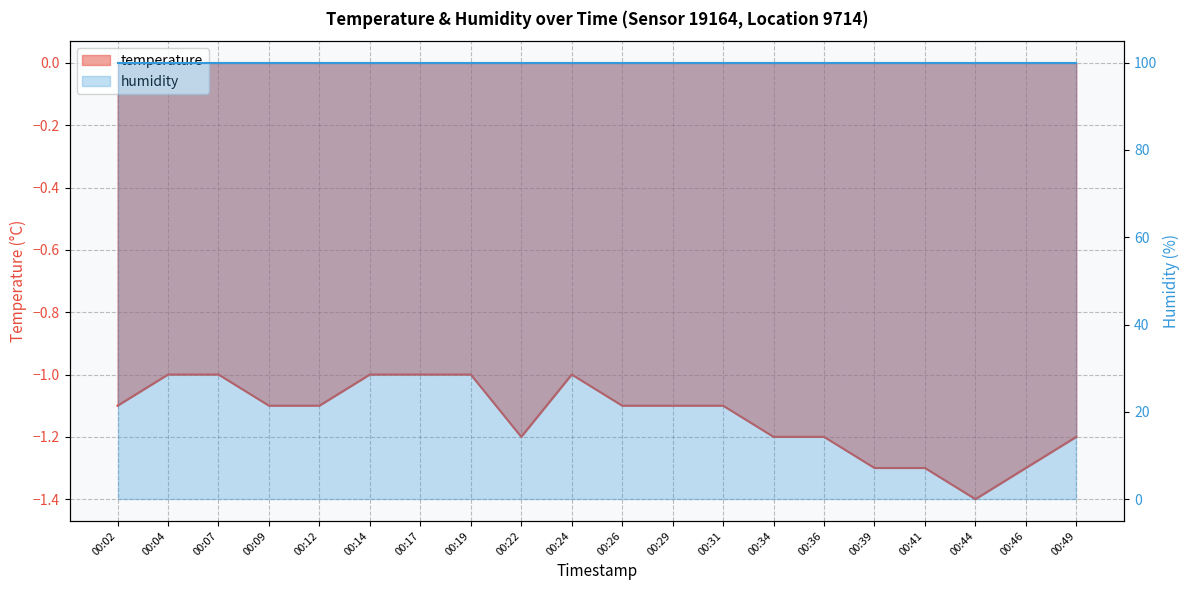

Rank the categories by value from highest to lowest.

00:04, 00:07, 00:14, 00:17, 00:19, 00:24, 00:02, 00:09, 00:12, 00:26, 00:29, 00:31, 00:22, 00:34, 00:36, 00:49, 00:39, 00:41, 00:46, 00:44